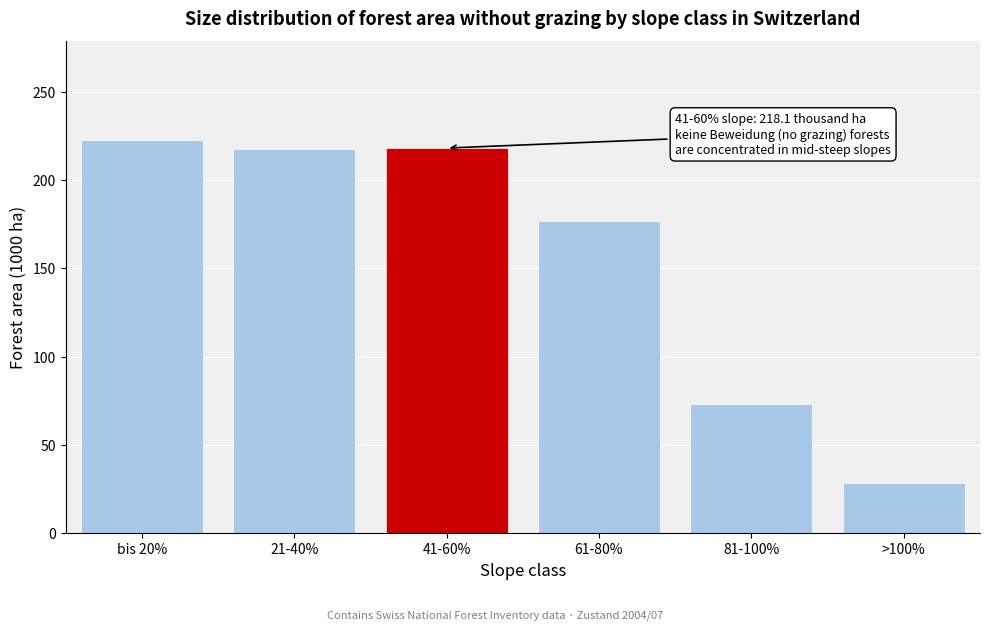

What is the sum of all values?

937.1